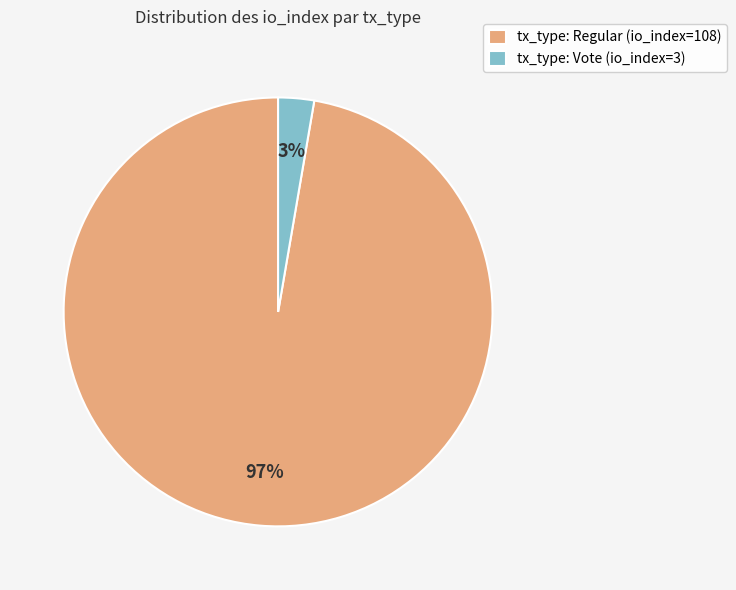

Which category has the biggest portion of the pie?

tx_type: Regular (io_index=108)